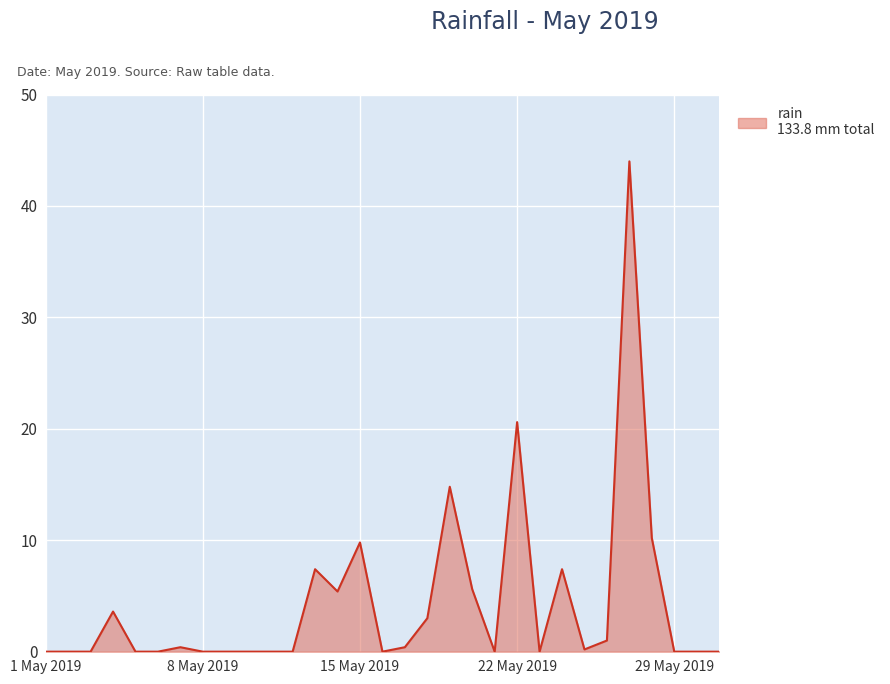

What is the maximum value shown in the chart?

44.0